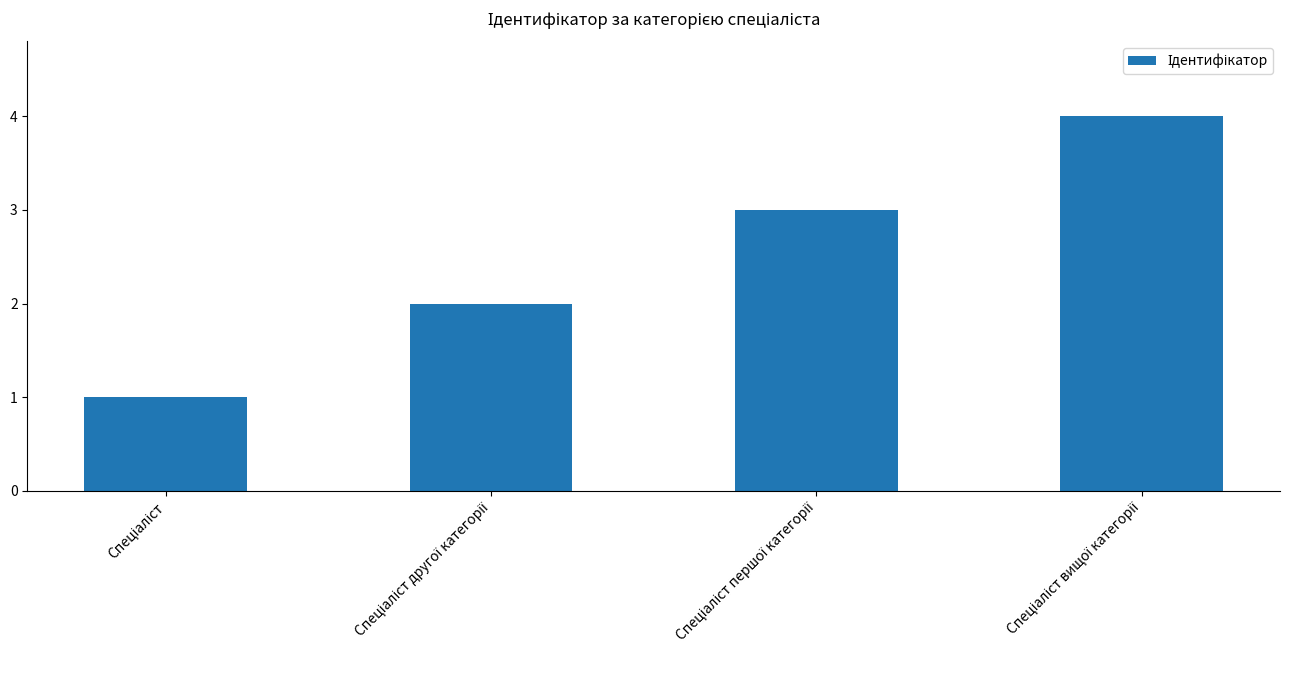

What is the maximum value shown in the chart?

4